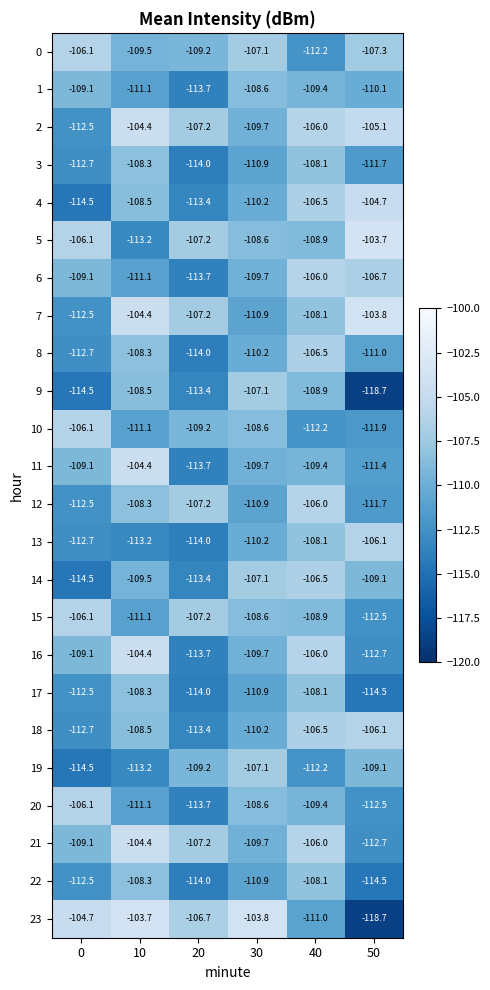

What is the difference between the maximum and second lowest values in the 3 series?

4.6